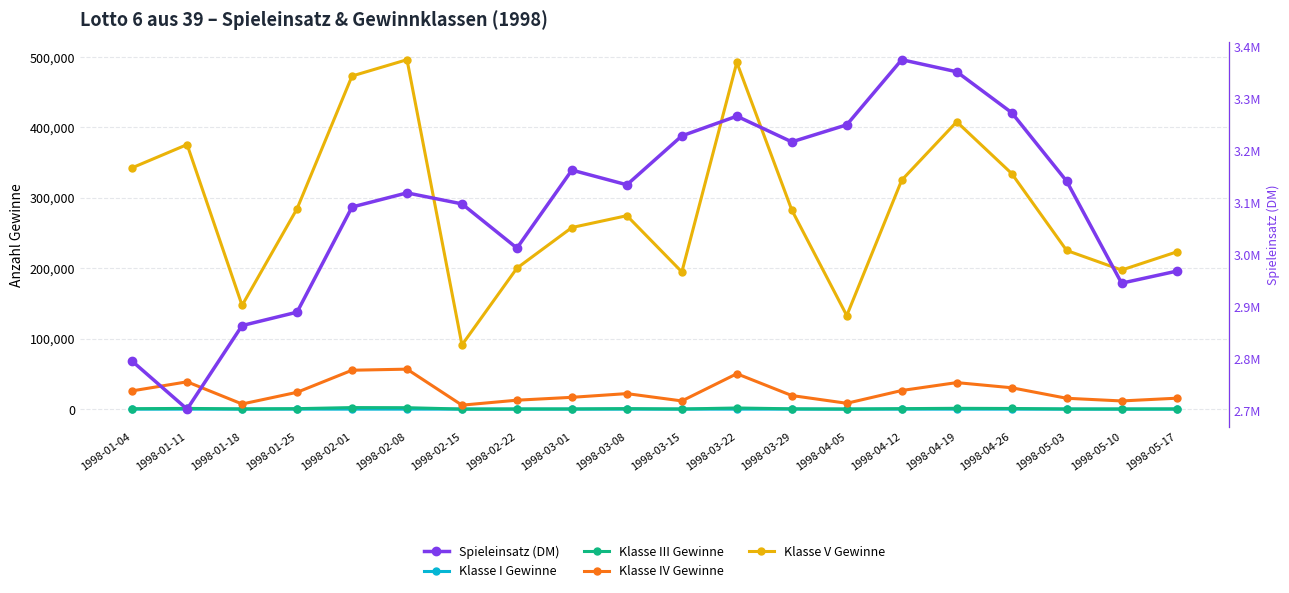

At which category is the sum across all series the highest?

1998-03-22